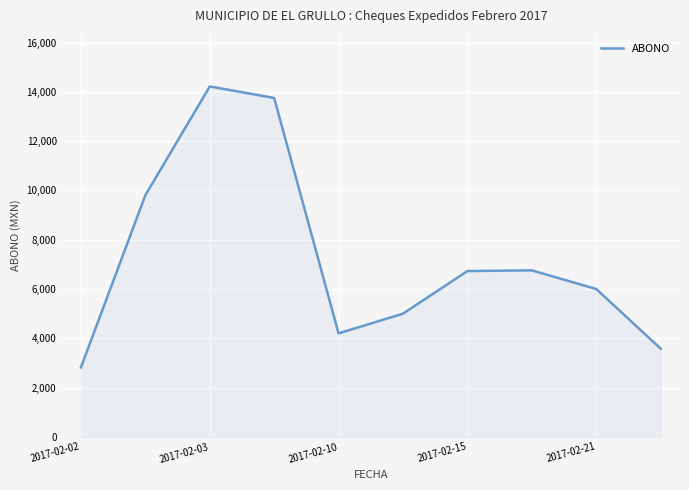

What is the difference between the maximum and minimum values?

11399.7